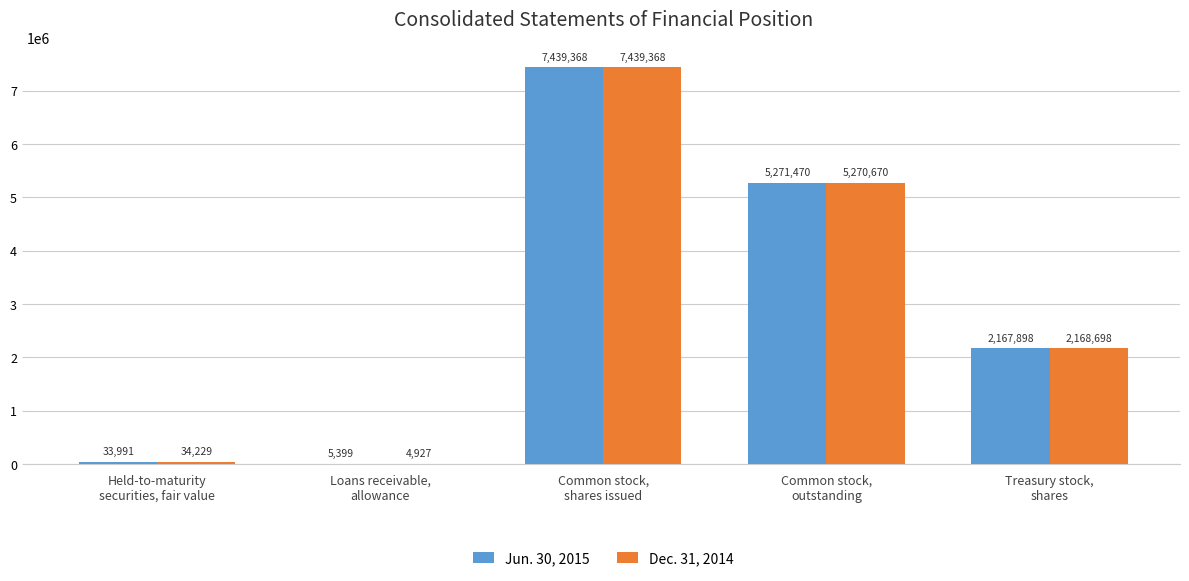

What is the sum of all Dec. 31, 2014 values?

14917892